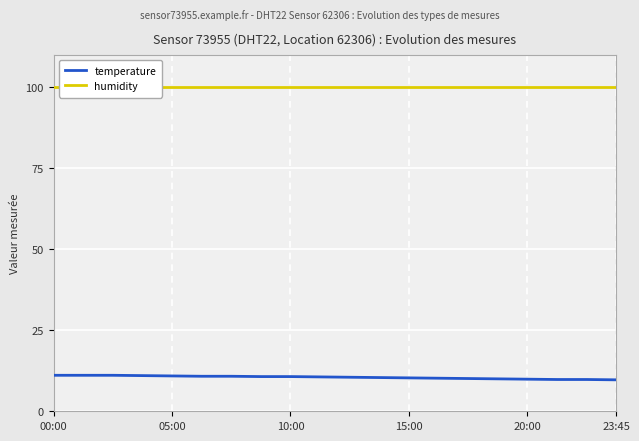

The temperature series shows 17.0 at 15:00. True or false?

False